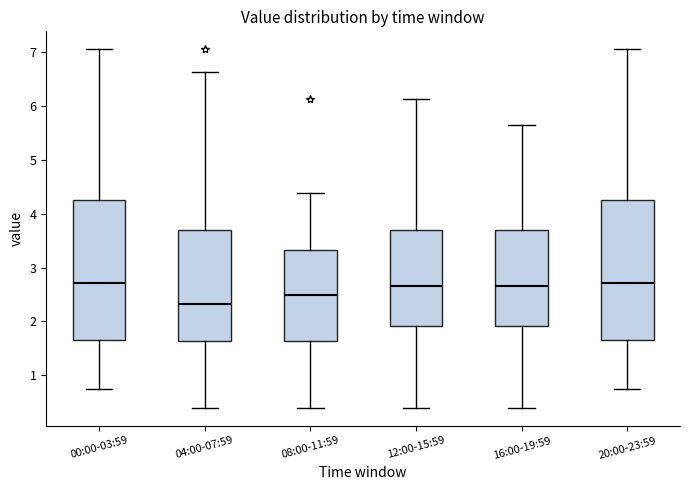

Where is the upper edge of the box for 12:00-15:59 on the y-axis? The values are not printed on the chart, so give them approximately, as read against the axis.

3.7